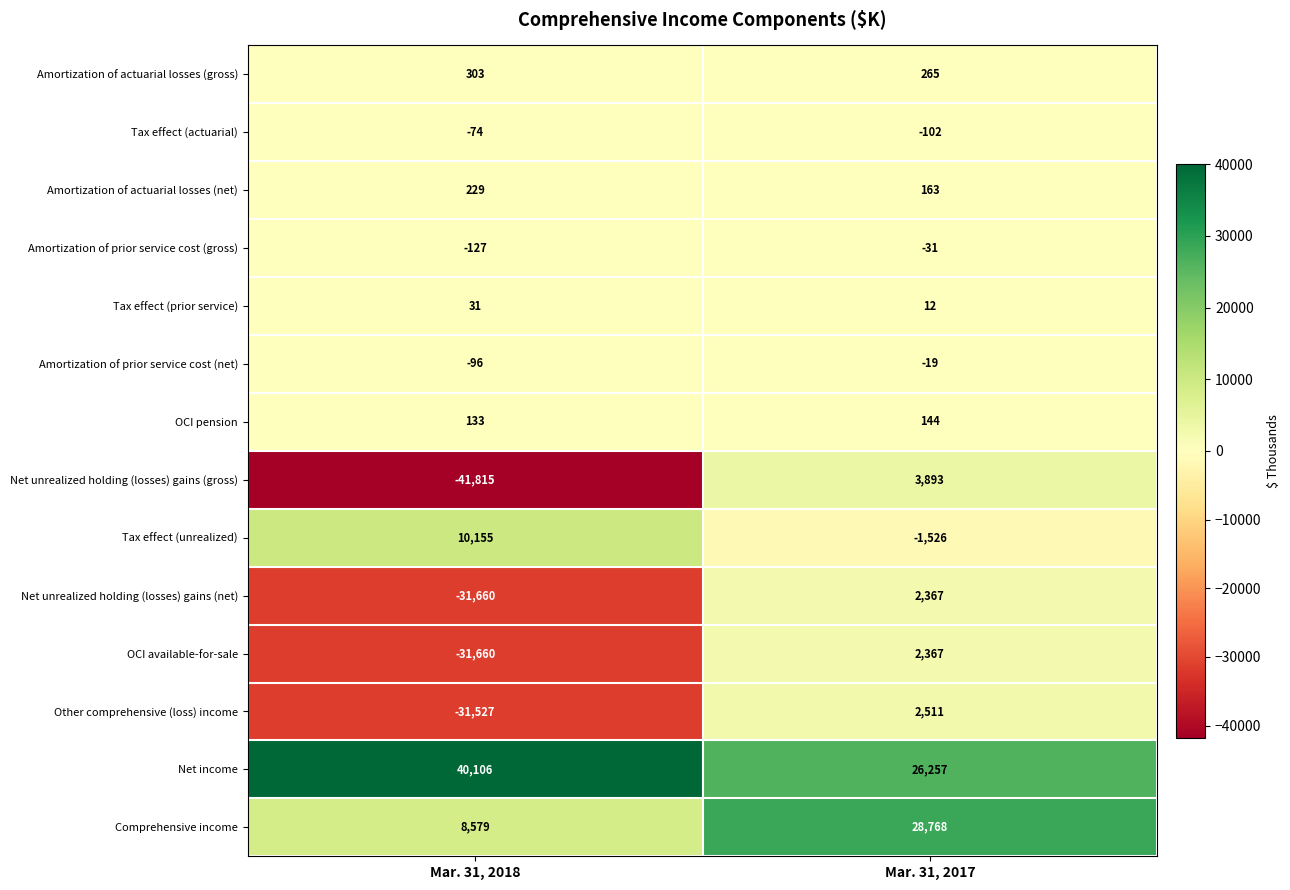

What is the difference between the maximum and minimum values in the OCI pension series?

11